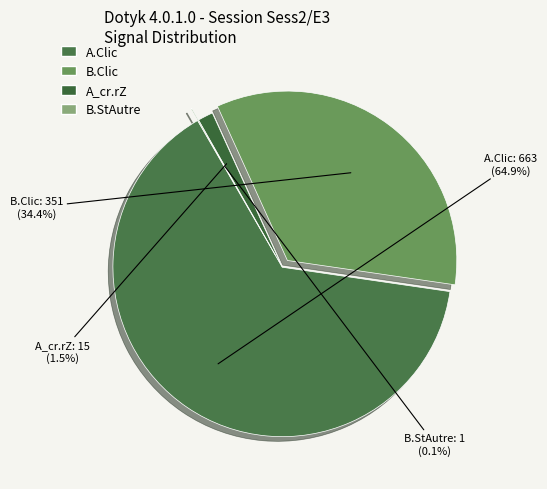

What percentage is the B.Clic slice, to the nearest percent?

34%